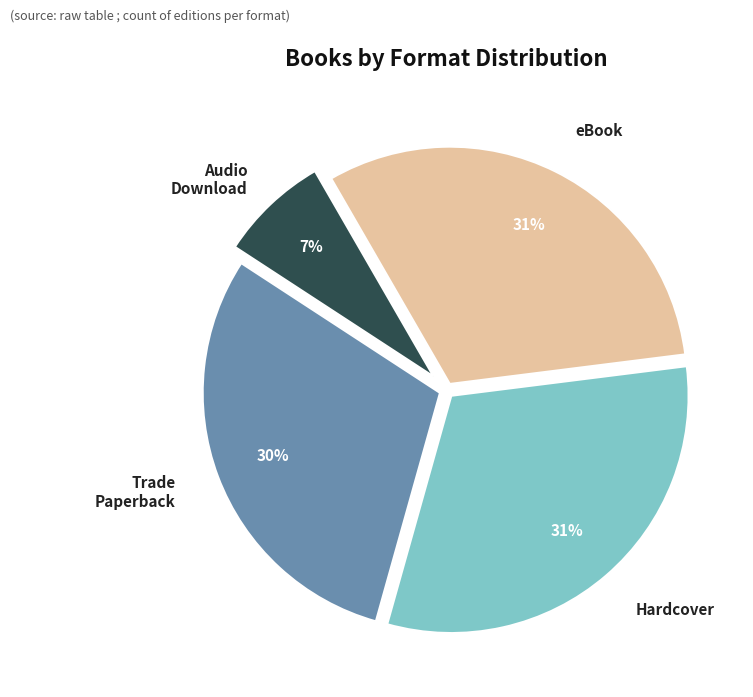

Which category has the smallest portion of the pie?

Audio Download